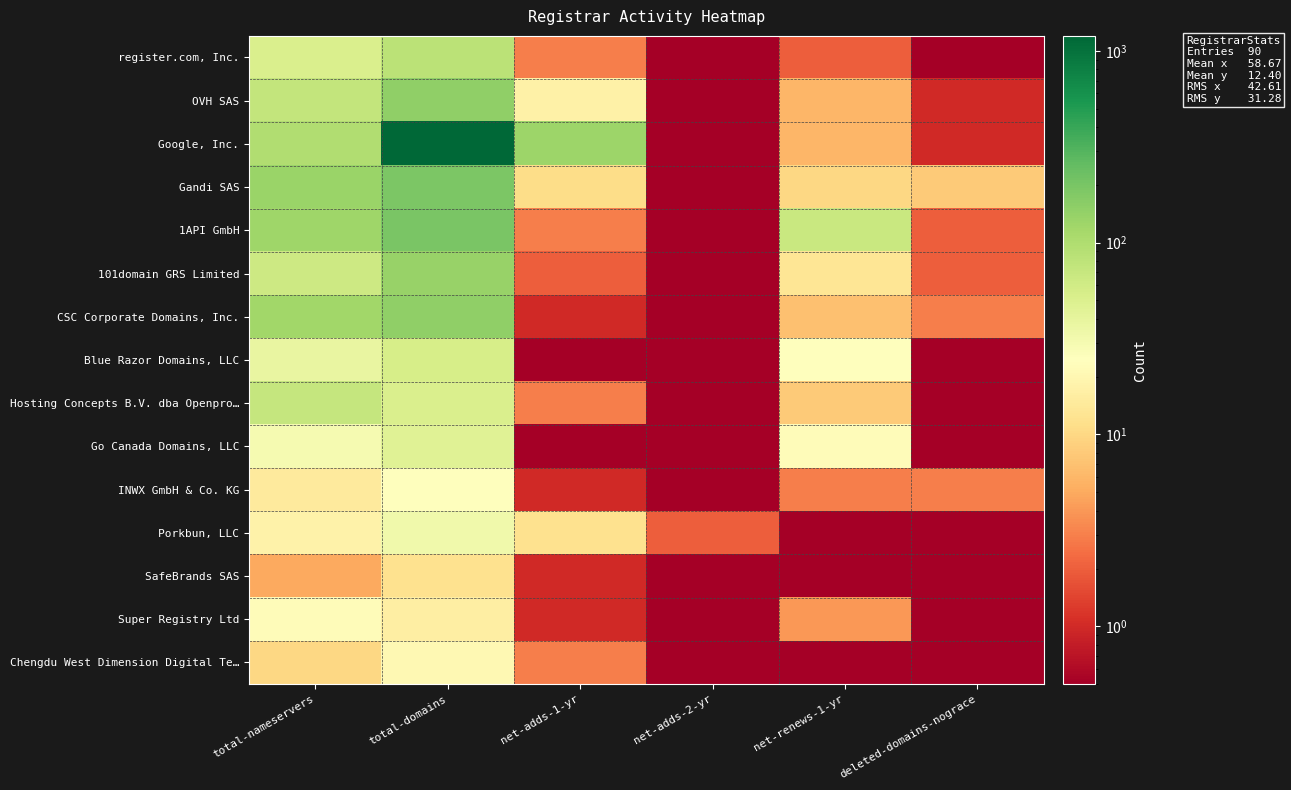

What is the spread (max minus min) of values at total-nameservers?

128.0